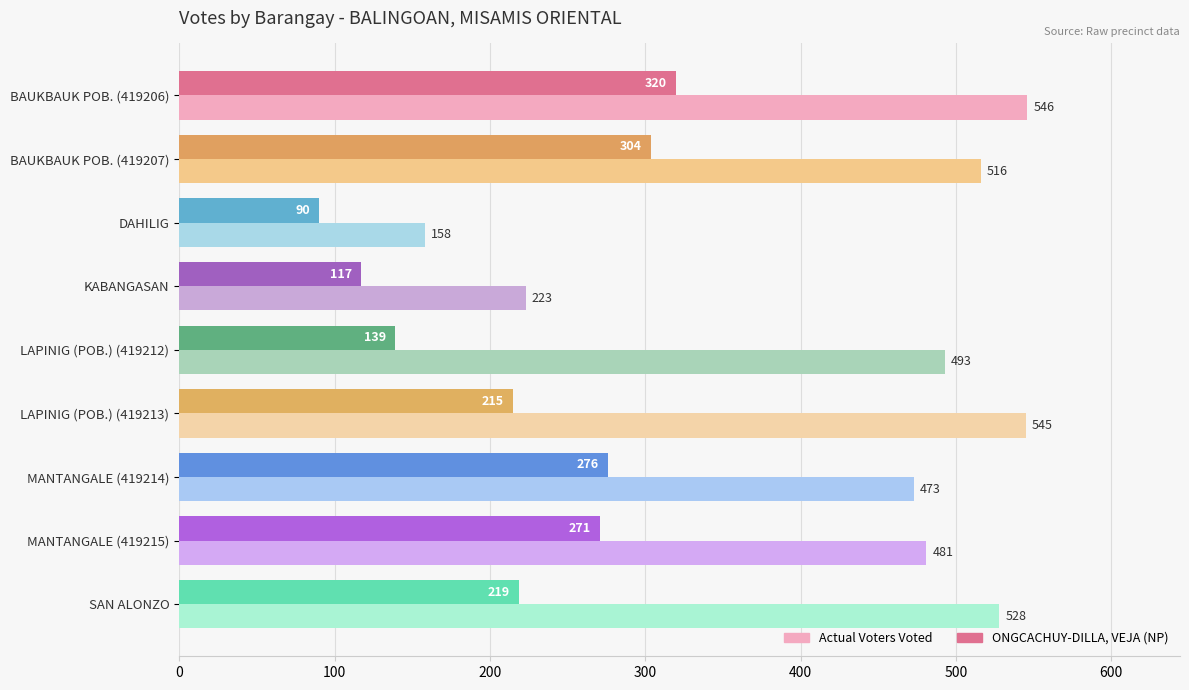

Which series has the largest range (max minus min)?

Actual Voters Voted